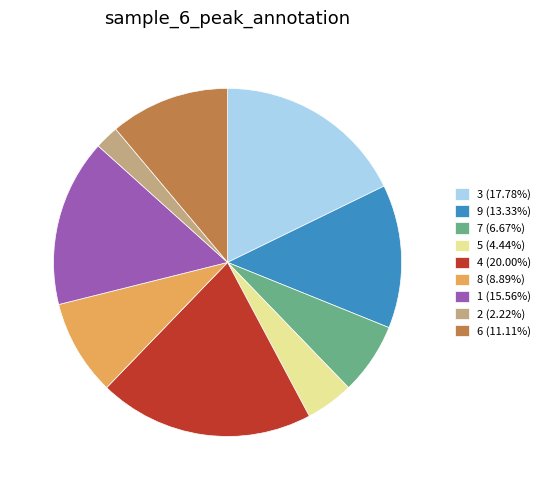

What is the ratio of the value at 1 (15.56%) to the value at 7 (6.67%)?

2.3